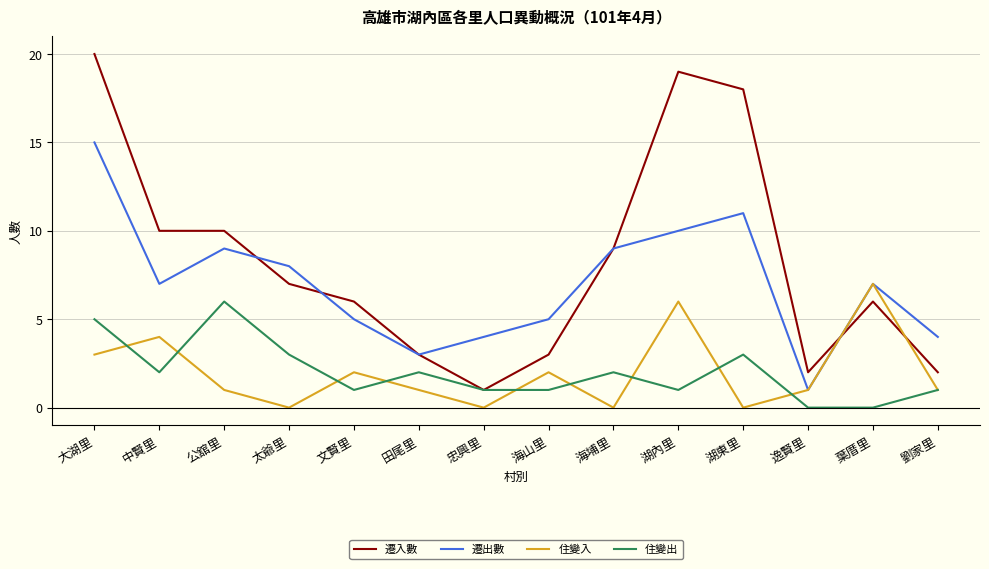

Where is the first local minimum for 遷出數?

中賢里